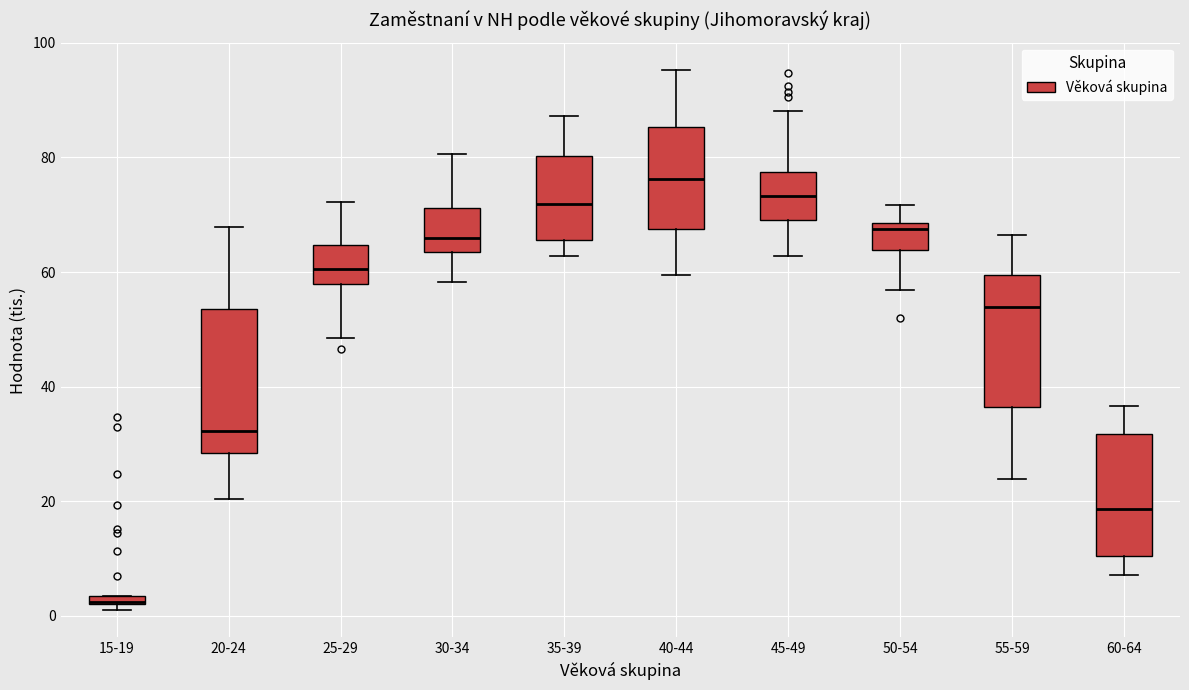

Where does the median line of the box for 40-44 sit on the y-axis? The values are not printed on the chart, so give them approximately, as read against the axis.

76